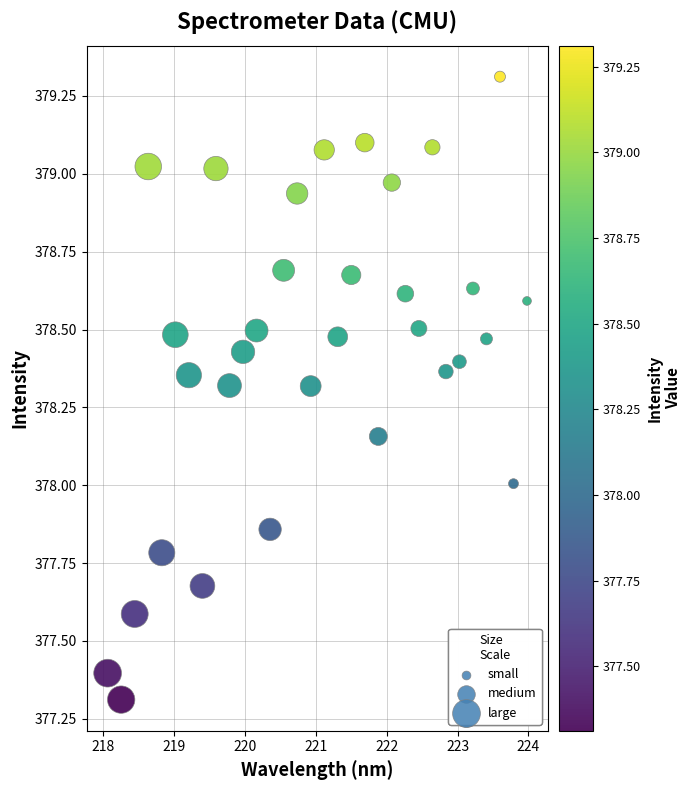

What is the range of Y values (max minus min)?

2.0